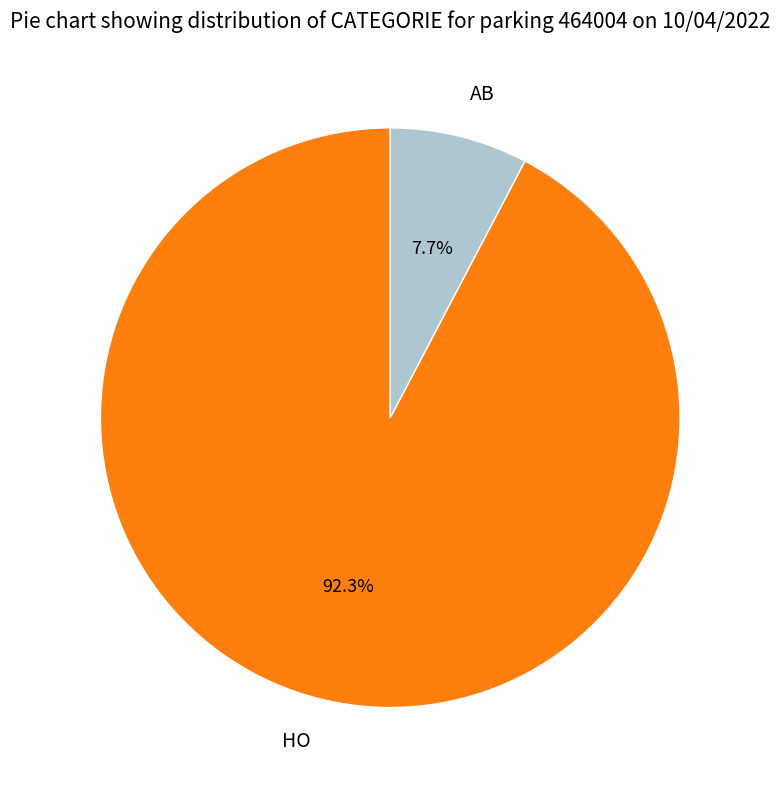

Rank the categories by value from highest to lowest.

HO, AB